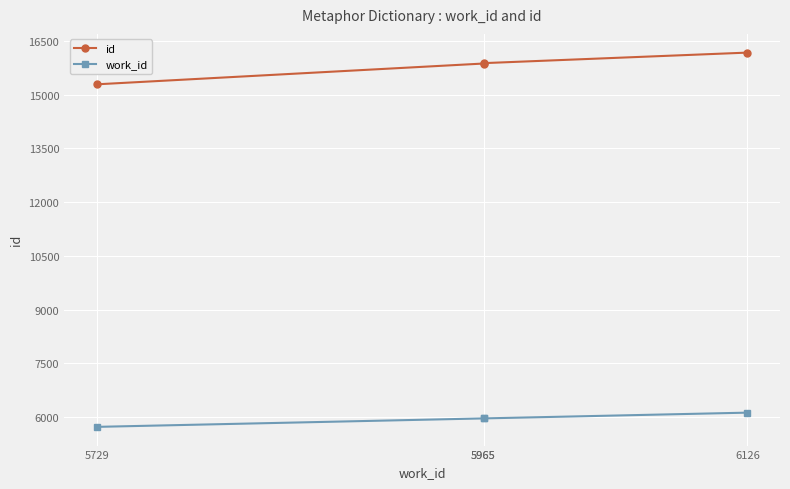

What is the greatest value displayed?

16171